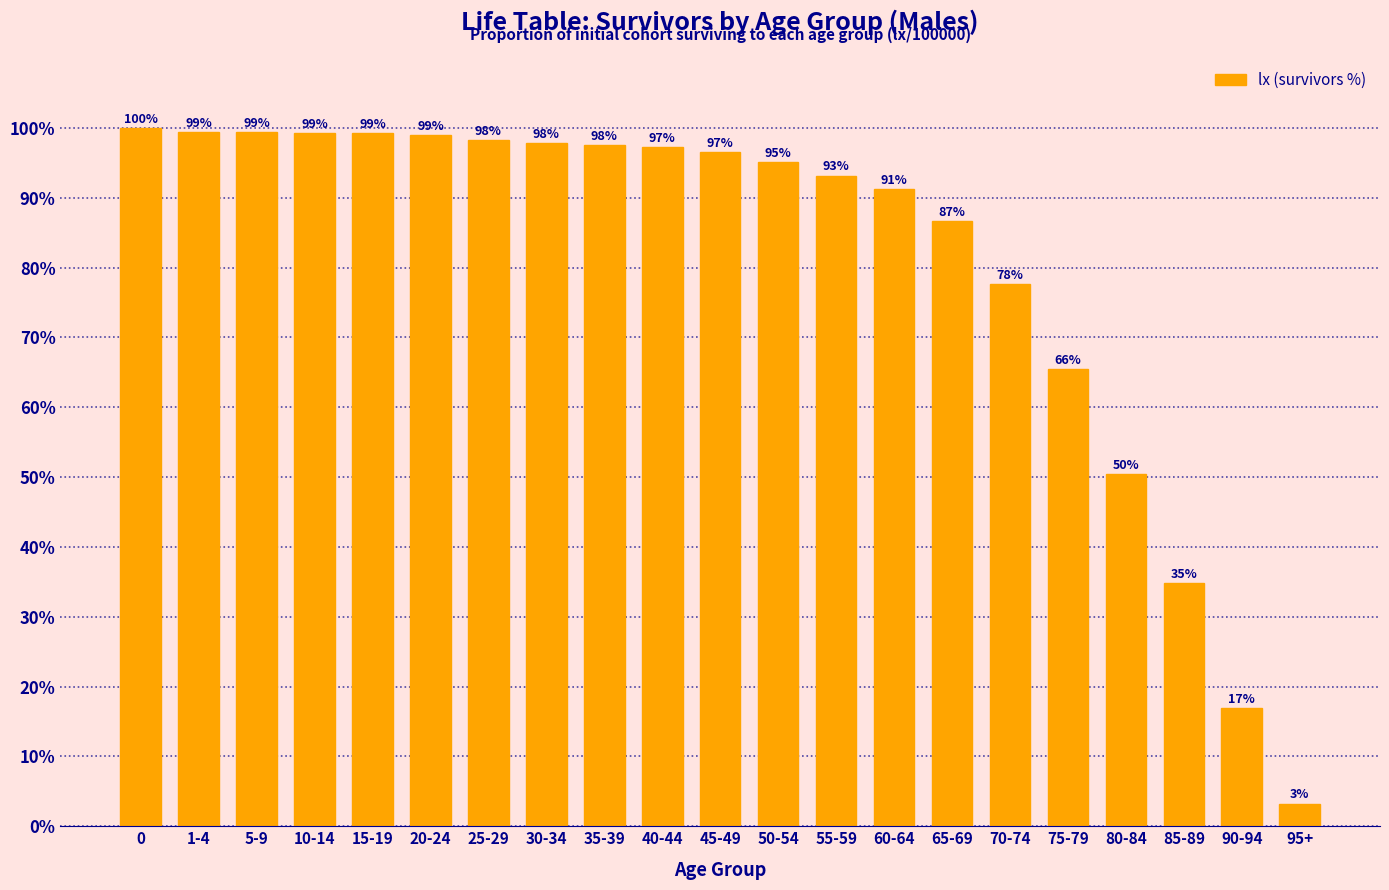

What is the label of the 15th bar from the right?

25-29